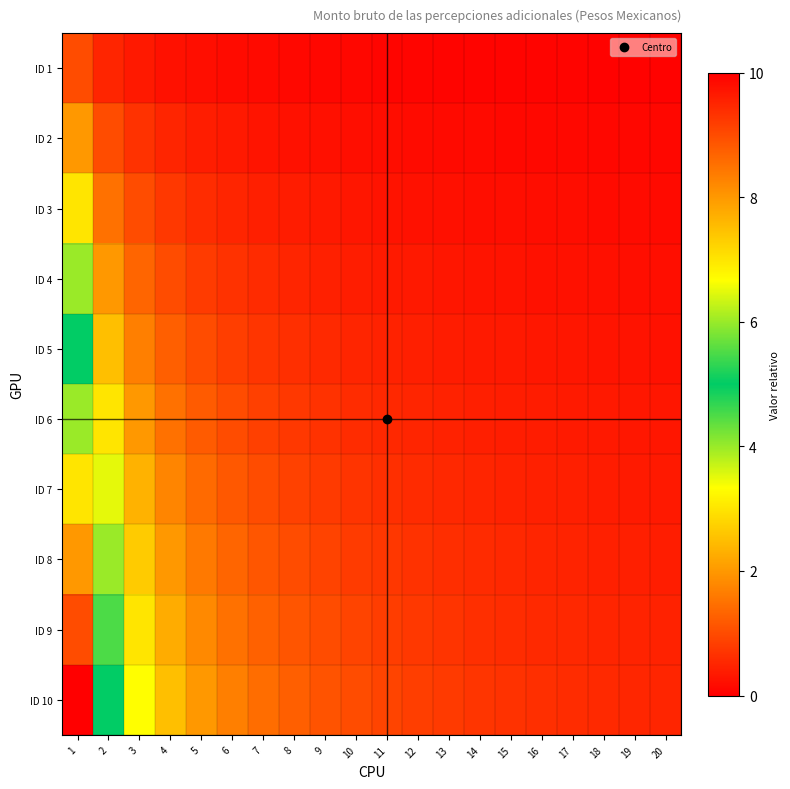

Reading right to left, transcribe all the data shown in this chart.

ID 1: 20=0.1	19=0.1	18=0.1	17=0.1	16=0.1	15=0.1	14=0.1	13=0.1	12=0.1	11=0.1	10=0.1	9=0.1	8=0.1	7=0.1	6=0.2	5=0.2	4=0.2	3=0.3	2=0.5	1=1.0
ID 2: 20=0.1	19=0.1	18=0.1	17=0.1	16=0.1	15=0.1	14=0.1	13=0.2	12=0.2	11=0.2	10=0.2	9=0.2	8=0.2	7=0.3	6=0.3	5=0.4	4=0.5	3=0.7	2=1.0	1=2.0
ID 3: 20=0.1	19=0.2	18=0.2	17=0.2	16=0.2	15=0.2	14=0.2	13=0.2	12=0.2	11=0.3	10=0.3	9=0.3	8=0.4	7=0.4	6=0.5	5=0.6	4=0.8	3=1.0	2=1.5	1=3.0
ID 4: 20=0.2	19=0.2	18=0.2	17=0.2	16=0.2	15=0.3	14=0.3	13=0.3	12=0.3	11=0.4	10=0.4	9=0.4	8=0.5	7=0.6	6=0.7	5=0.8	4=1.0	3=1.3	2=2.0	1=4.0
ID 5: 20=0.2	19=0.3	18=0.3	17=0.3	16=0.3	15=0.3	14=0.4	13=0.4	12=0.4	11=0.5	10=0.5	9=0.6	8=0.6	7=0.7	6=0.8	5=1.0	4=1.2	3=1.7	2=2.5	1=5.0
ID 6: 20=0.3	19=0.3	18=0.3	17=0.4	16=0.4	15=0.4	14=0.4	13=0.5	12=0.5	11=0.5	10=0.6	9=0.7	8=0.8	7=0.9	6=1.0	5=1.2	4=1.5	3=2.0	2=3.0	1=6.0
ID 7: 20=0.3	19=0.4	18=0.4	17=0.4	16=0.4	15=0.5	14=0.5	13=0.5	12=0.6	11=0.6	10=0.7	9=0.8	8=0.9	7=1.0	6=1.2	5=1.4	4=1.8	3=2.3	2=3.5	1=7.0
ID 8: 20=0.4	19=0.4	18=0.4	17=0.5	16=0.5	15=0.5	14=0.6	13=0.6	12=0.7	11=0.7	10=0.8	9=0.9	8=1.0	7=1.1	6=1.3	5=1.6	4=2.0	3=2.7	2=4.0	1=8.0
ID 9: 20=0.5	19=0.5	18=0.5	17=0.5	16=0.6	15=0.6	14=0.6	13=0.7	12=0.8	11=0.8	10=0.9	9=1.0	8=1.1	7=1.3	6=1.5	5=1.8	4=2.2	3=3.0	2=4.5	1=9.0
ID 10: 20=0.5	19=0.5	18=0.6	17=0.6	16=0.6	15=0.7	14=0.7	13=0.8	12=0.8	11=0.9	10=1.0	9=1.1	8=1.2	7=1.4	6=1.7	5=2.0	4=2.5	3=3.3	2=5.0	1=10.0